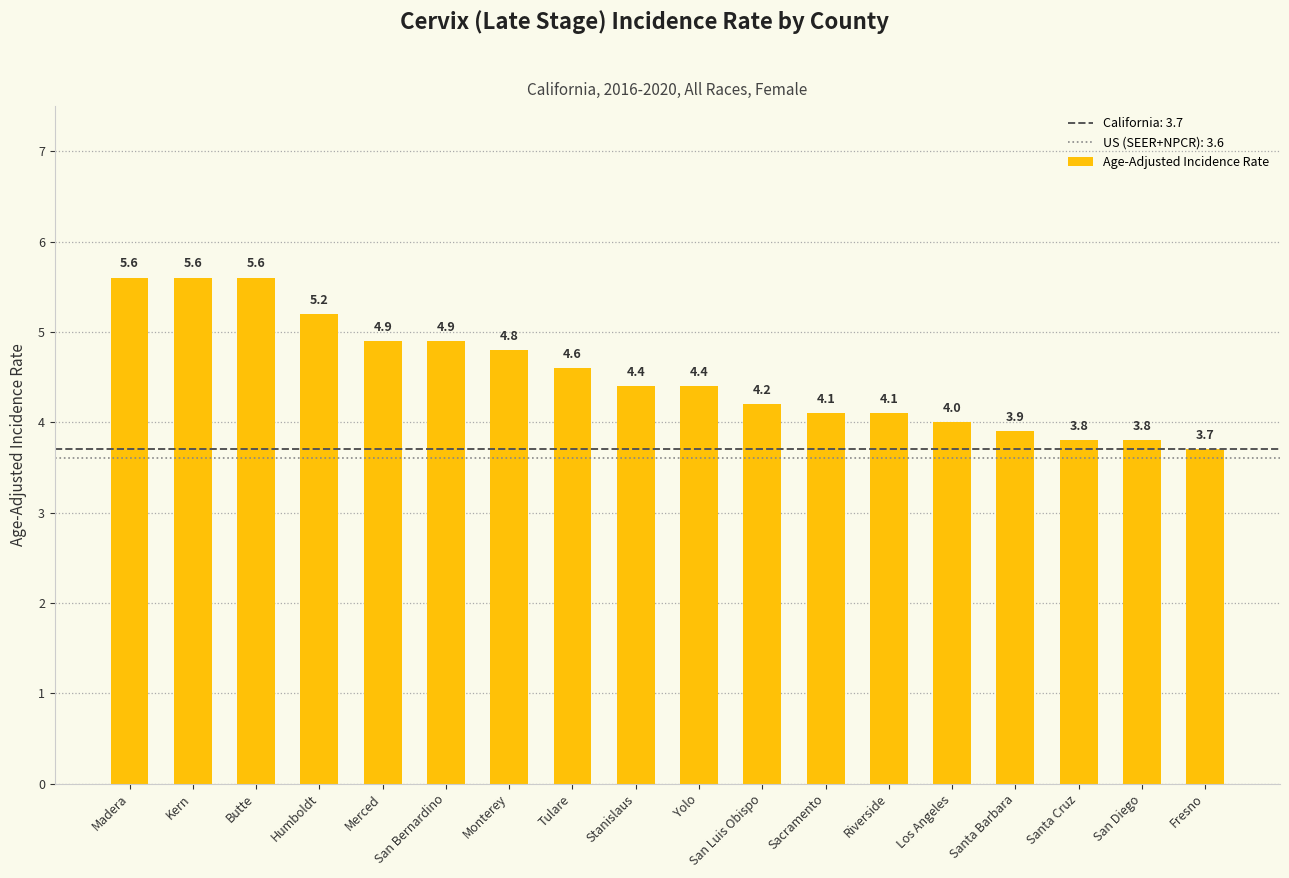

How many data points does each series have?

18